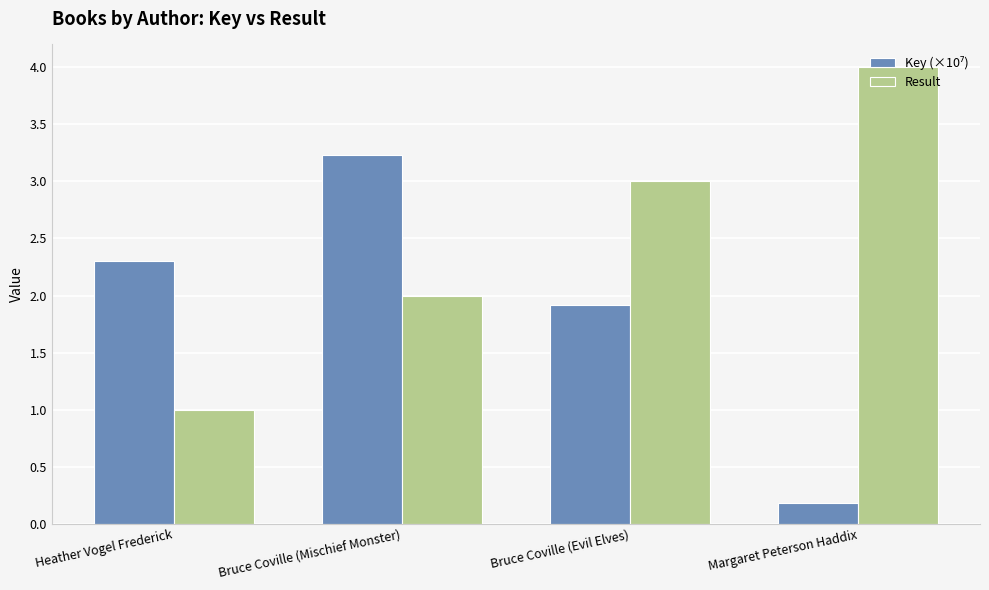

List the labels in order of Result value, smallest first.

Heather Vogel Frederick, Bruce Coville (Mischief Monster), Bruce Coville (Evil Elves), Margaret Peterson Haddix